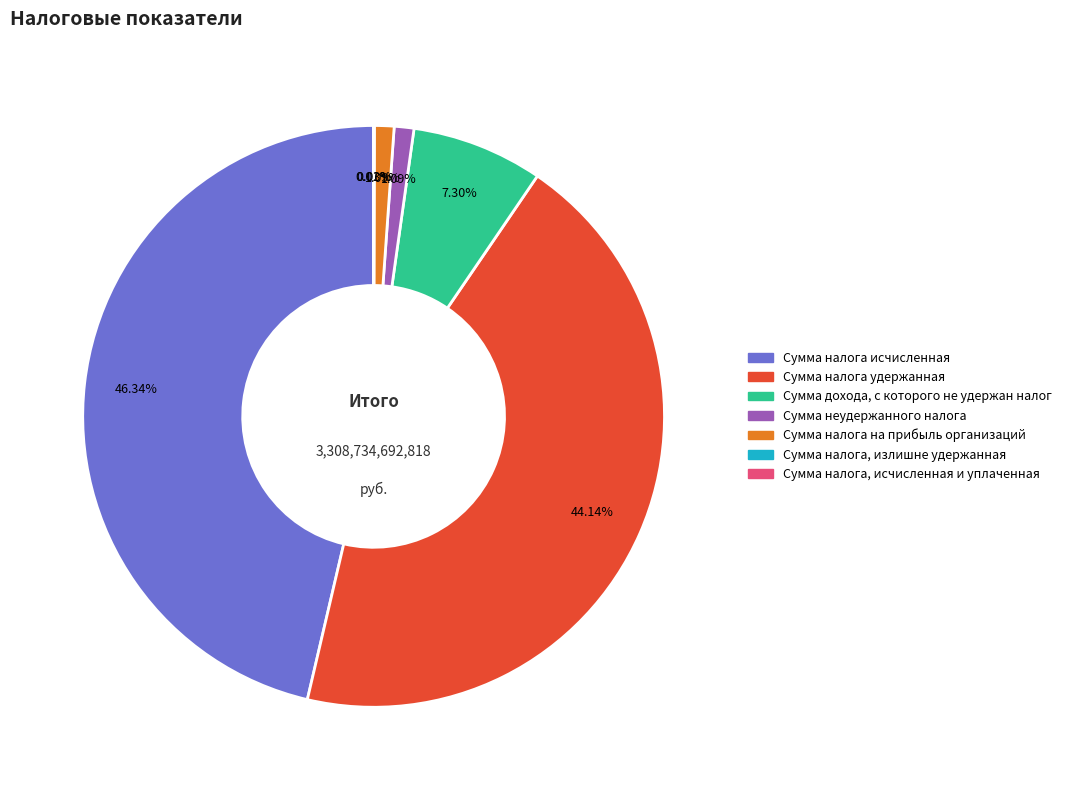

Which has a higher value, Сумма налога исчисленная or Сумма дохода, с которого не удержан налог?

Сумма налога исчисленная